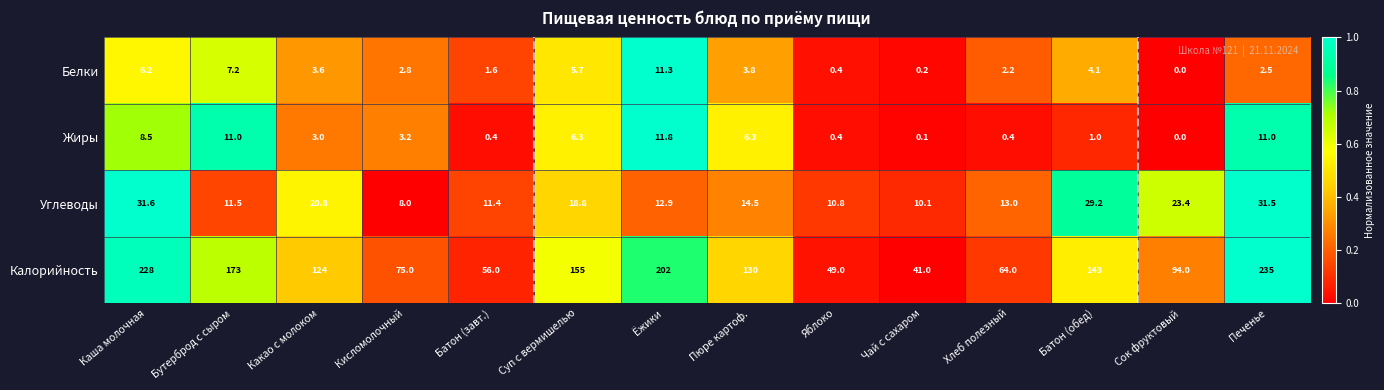

What is the total value across all series at Бутерброд с сыром?

202.7